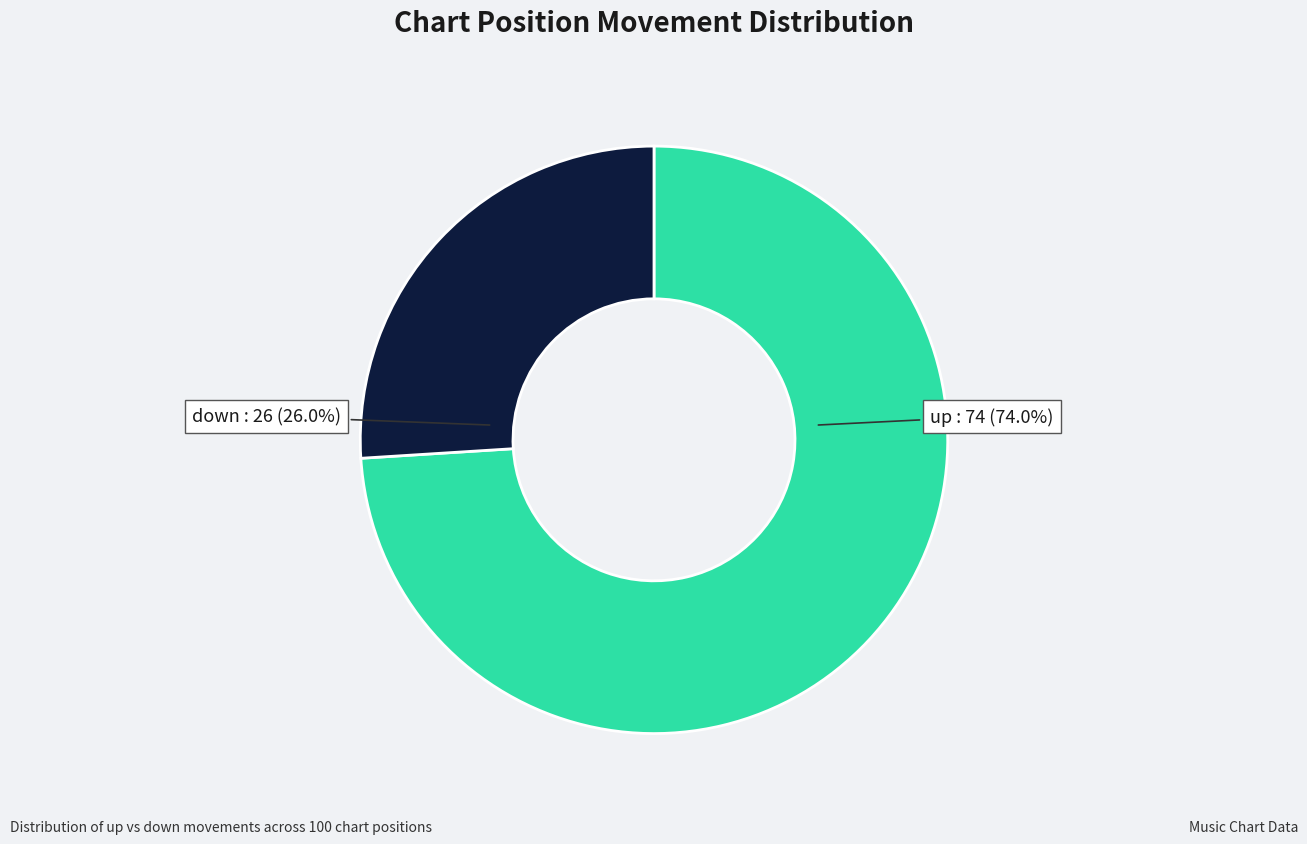

What percentage is the down slice, to the nearest percent?

26%